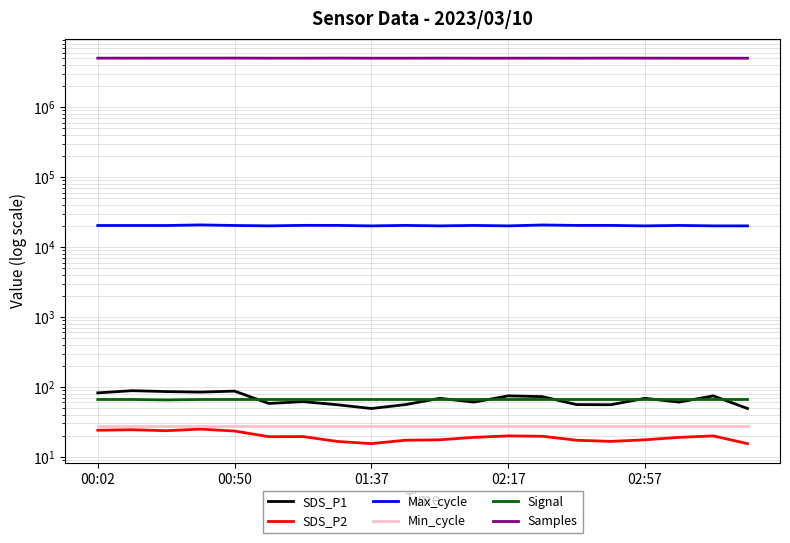

Where does the SDS_P1 series first go above 68?

00:02